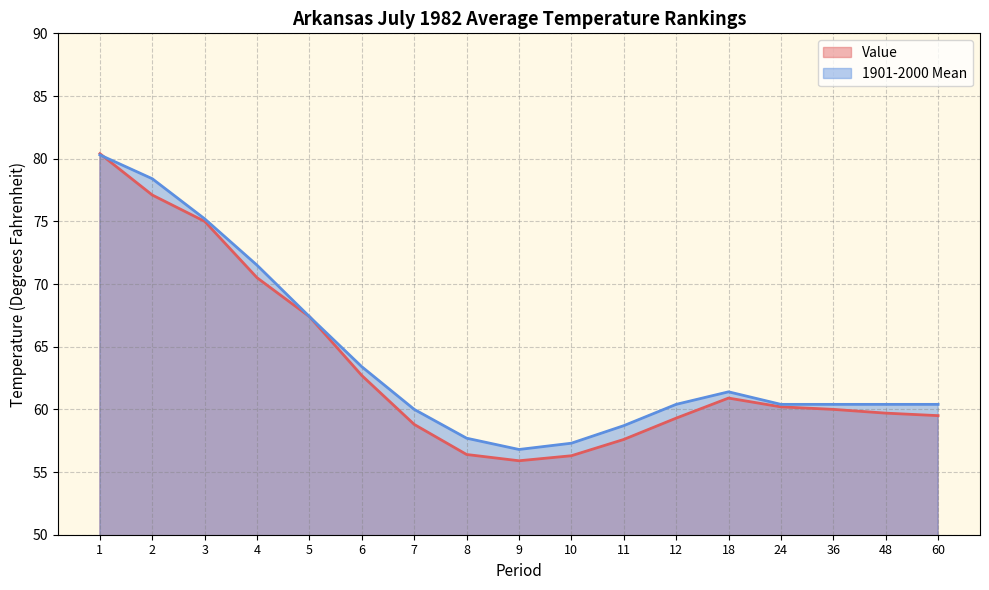

Which series has the widest spread of values?

Value line